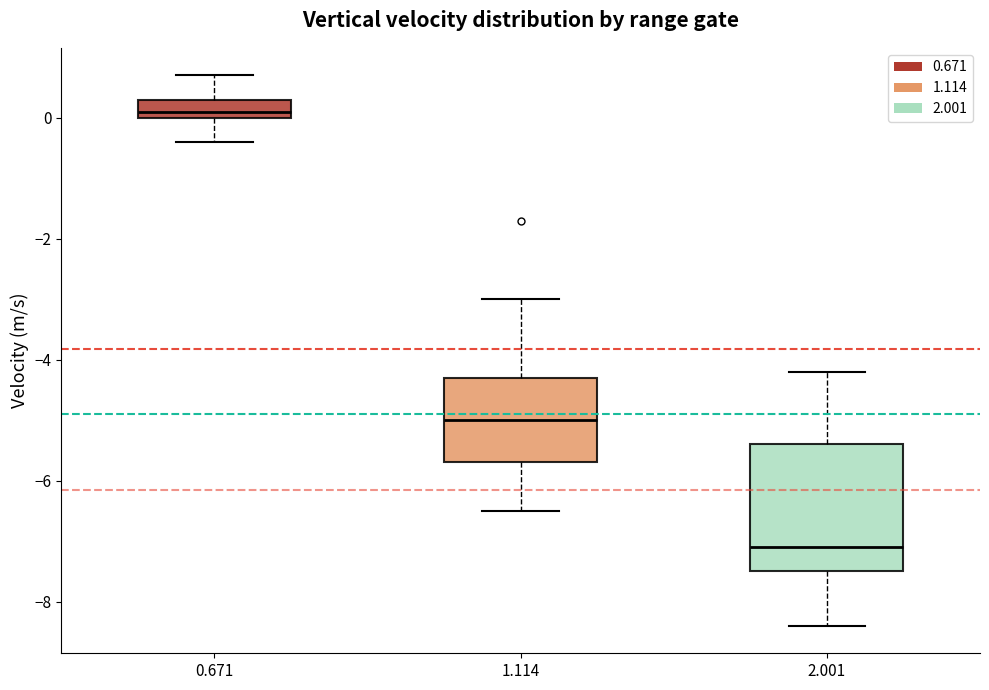

Where does the lower whisker of the box at x = 0.671 end on the y-axis? The values are not printed on the chart, so give them approximately, as read against the axis.

-0.4